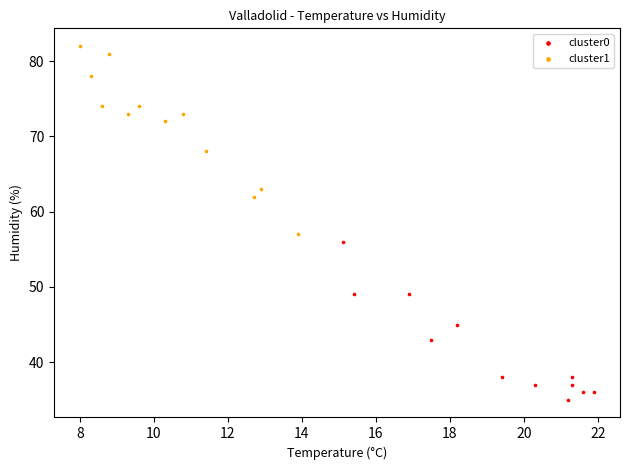

Which series has the largest Y range (max minus min)?

cluster1